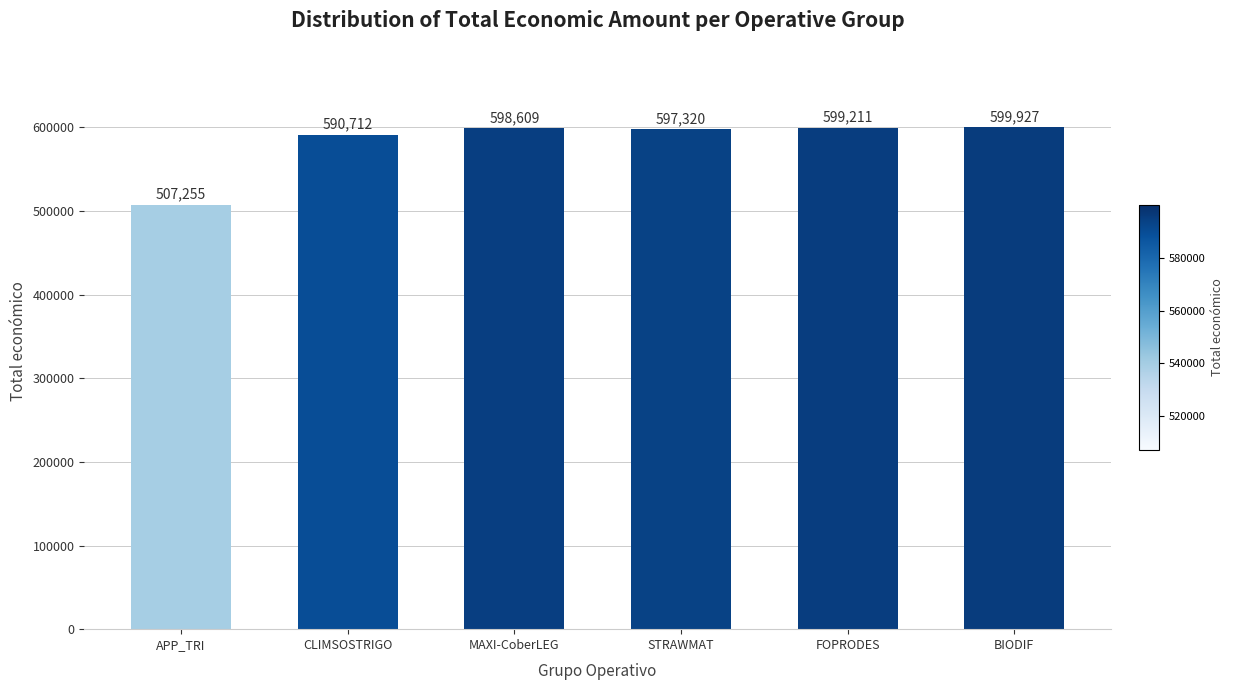

What is the label of the 4th bar from the left?

STRAWMAT